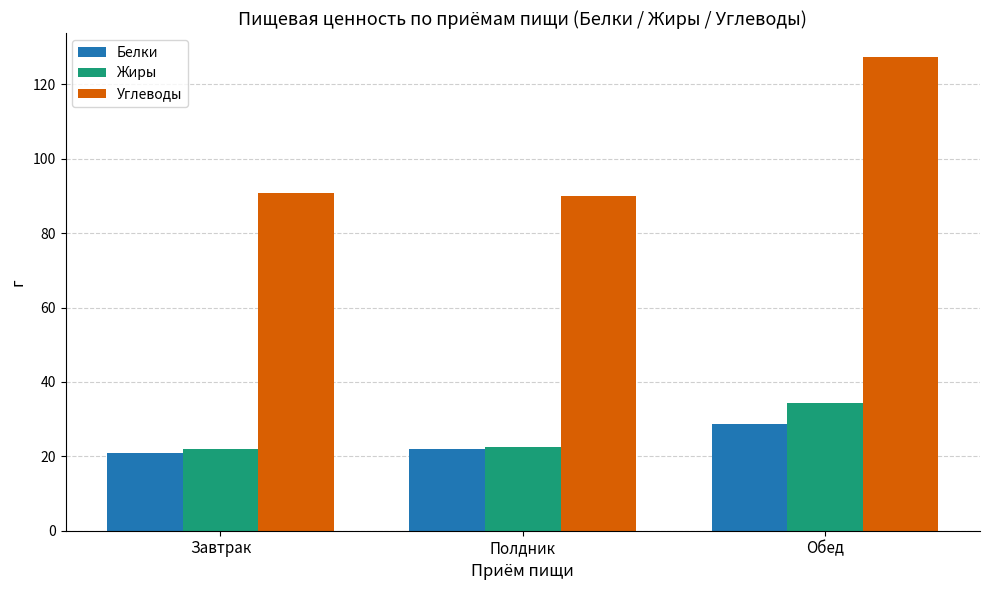

What is the difference between the Белки values at Завтрак and Полдник?

1.1